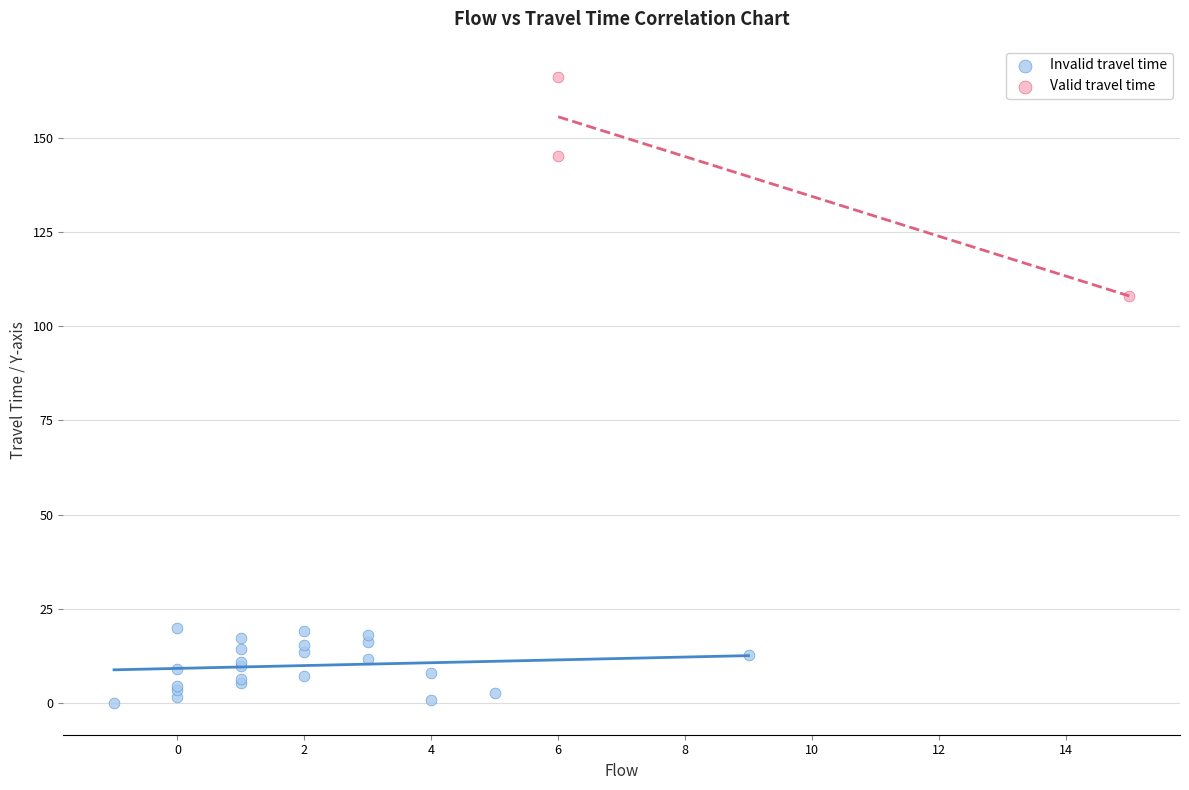

Which series reaches the minimum Y coordinate?

Invalid travel time